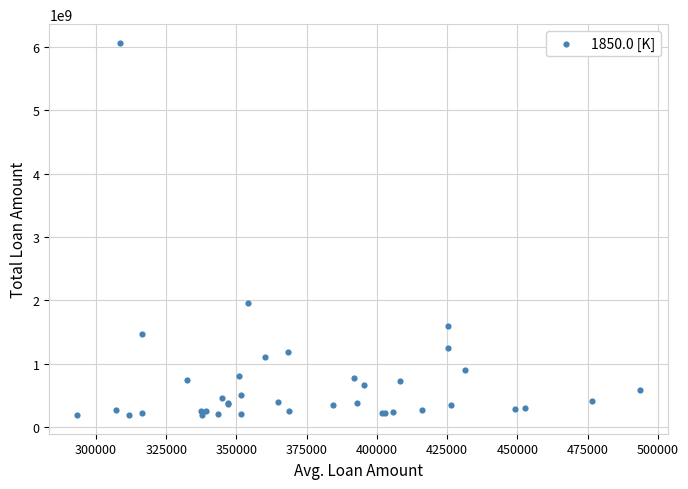

What Y value in the scatter plot is closest to 3127044433?

1951940912